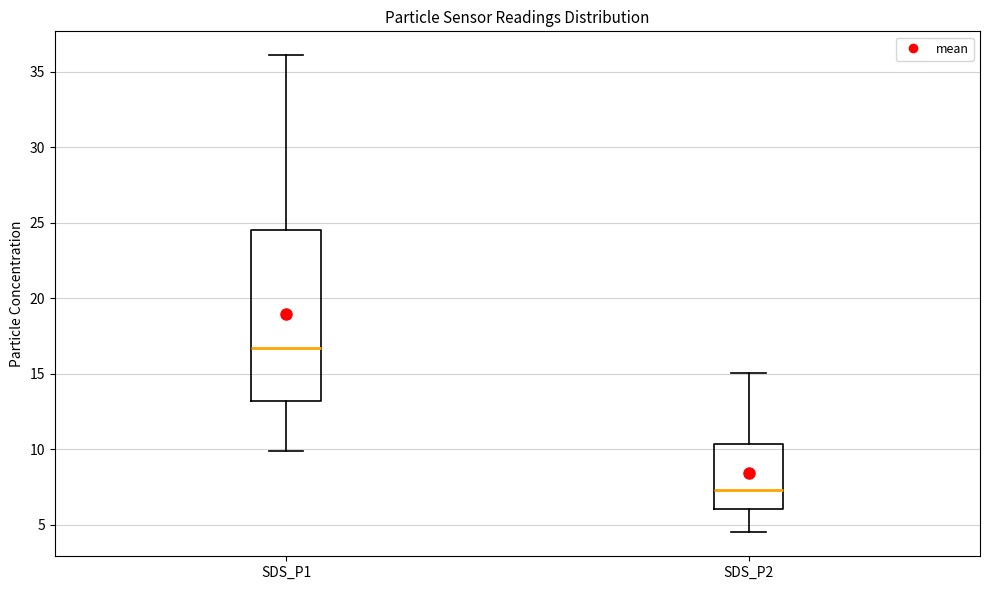

Which box's median line is the lowest?

SDS_P2